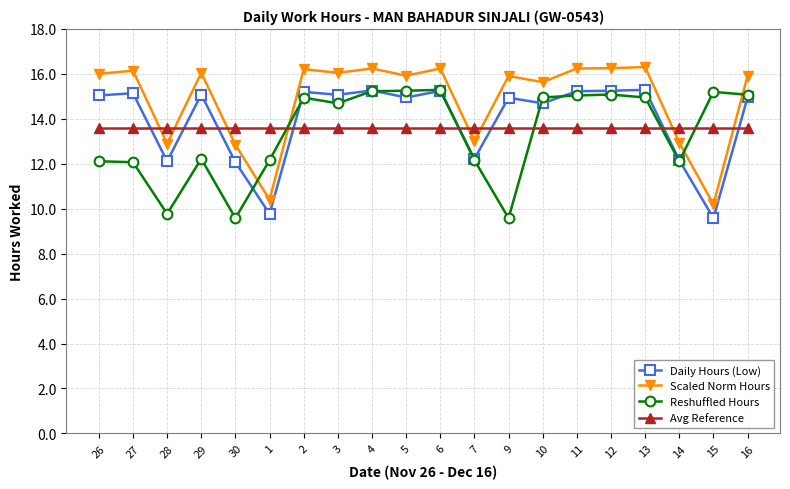

Is the value of Scaled Norm Hours at 29 greater than the value of Daily Hours (Low) at 26?

Yes